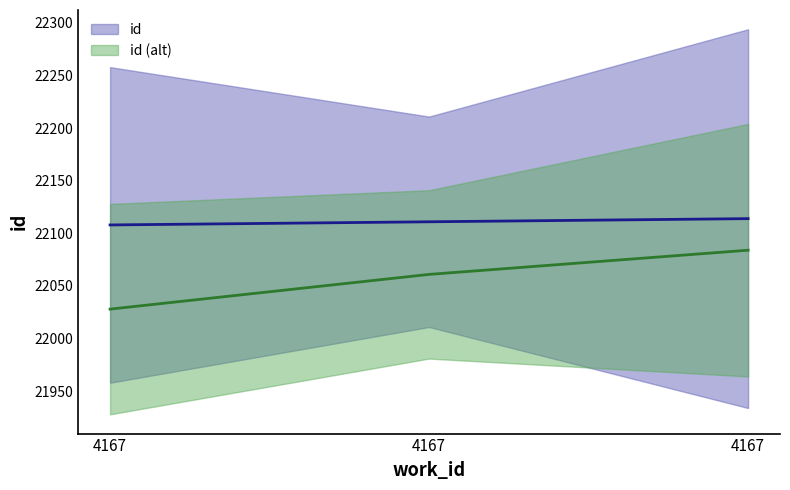

Where does the data first go above 22111?

4167